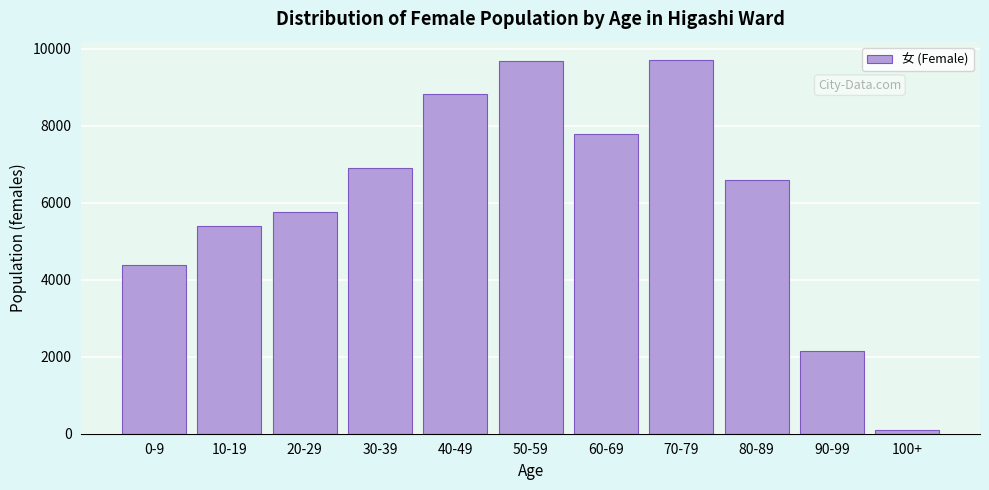

What is the average value?

6115